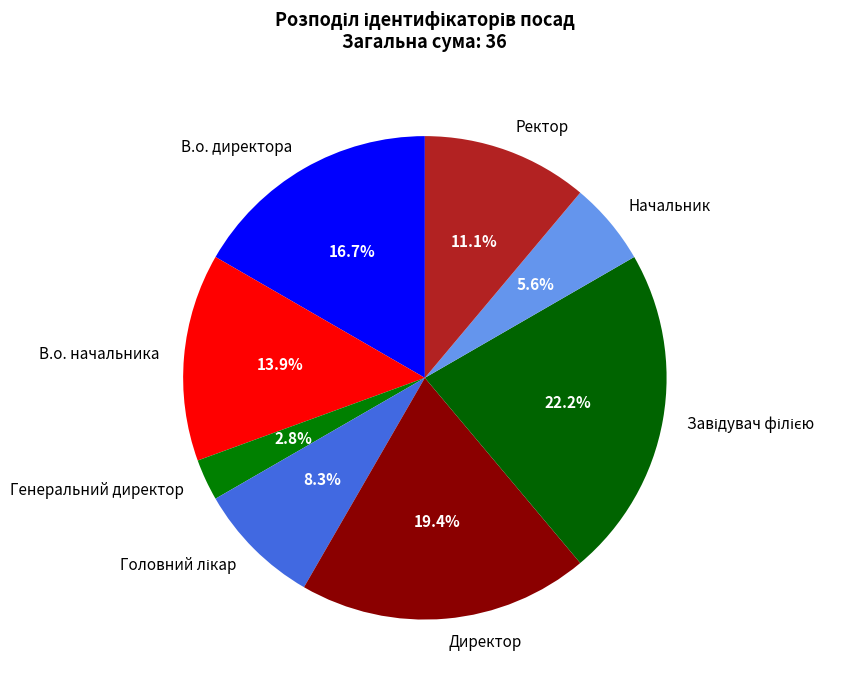

To the nearest percent, what percentage of the pie is Начальник?

6%